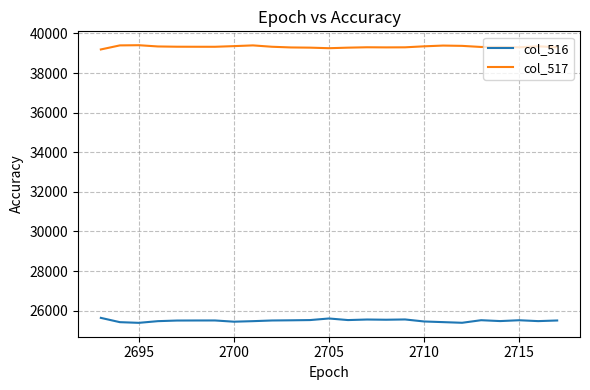

What is the maximum value for col_517?

39407